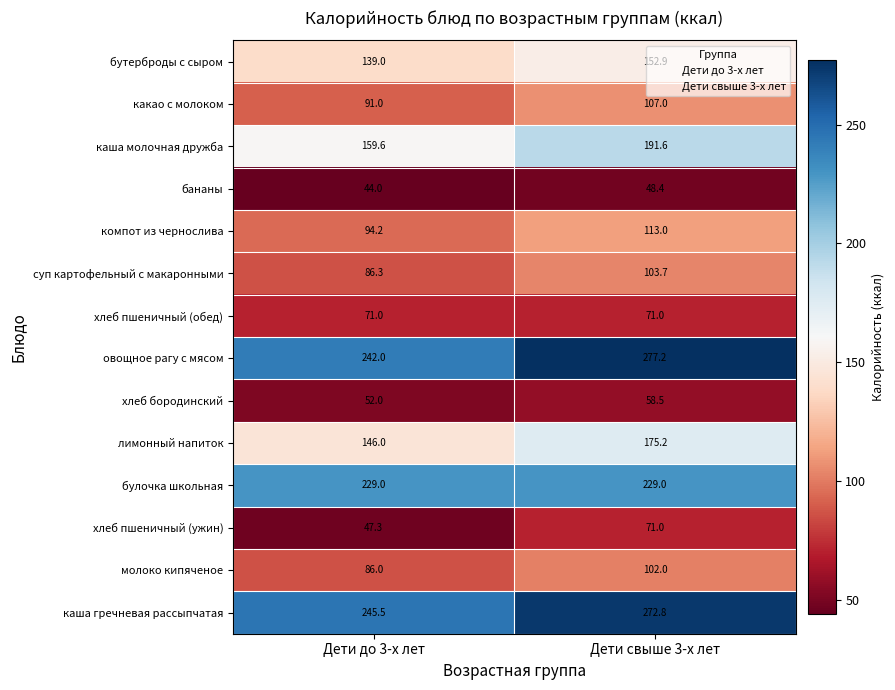

Between Дети до 3-х лет and Дети свыше 3-х лет, which series saw the biggest shift?

овощное рагу с мясом